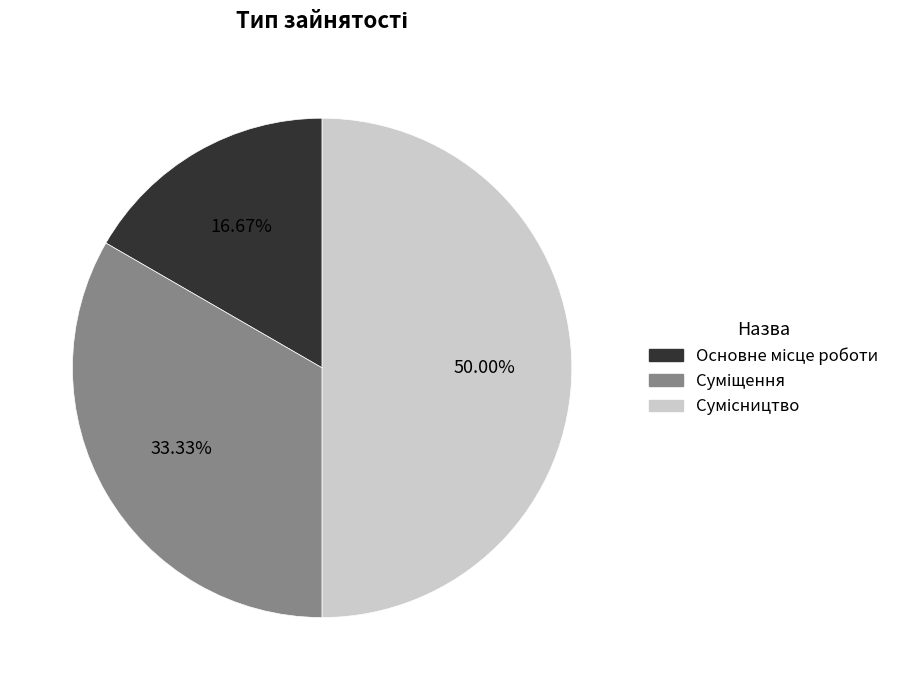

What percentage do Основне місце роботи and Сумісництво together represent?

66.7%